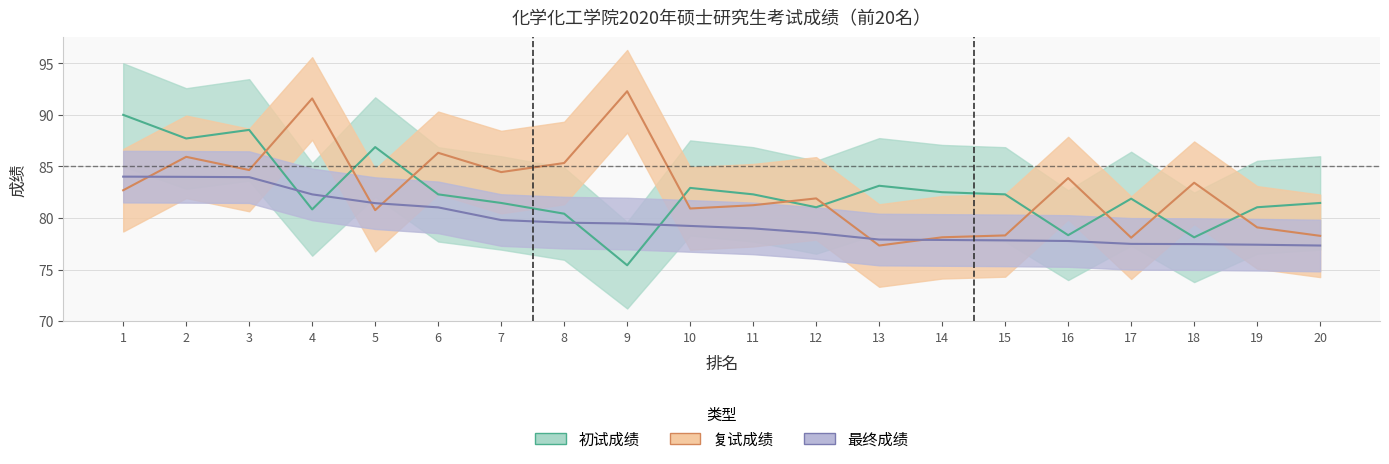

Is the value of 初试成绩 at 19 greater than the value of 复试成绩 at 4?

No